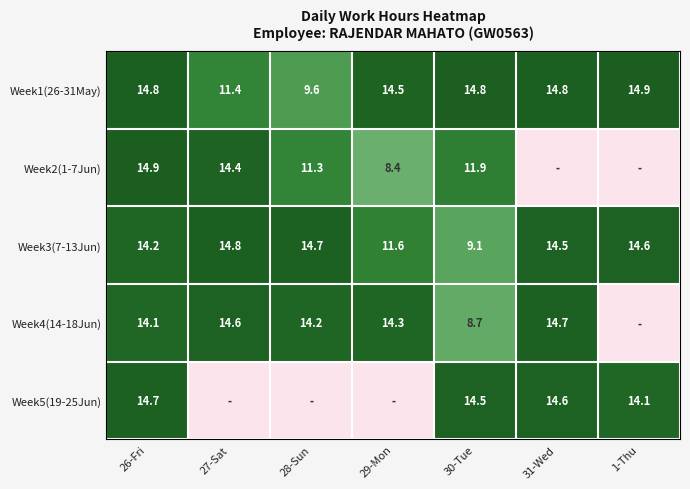

Rank the series at 30-Tue from lowest to highest value.

Week4(14-18Jun), Week3(7-13Jun), Week2(1-7Jun), Week5(19-25Jun), Week1(26-31May)